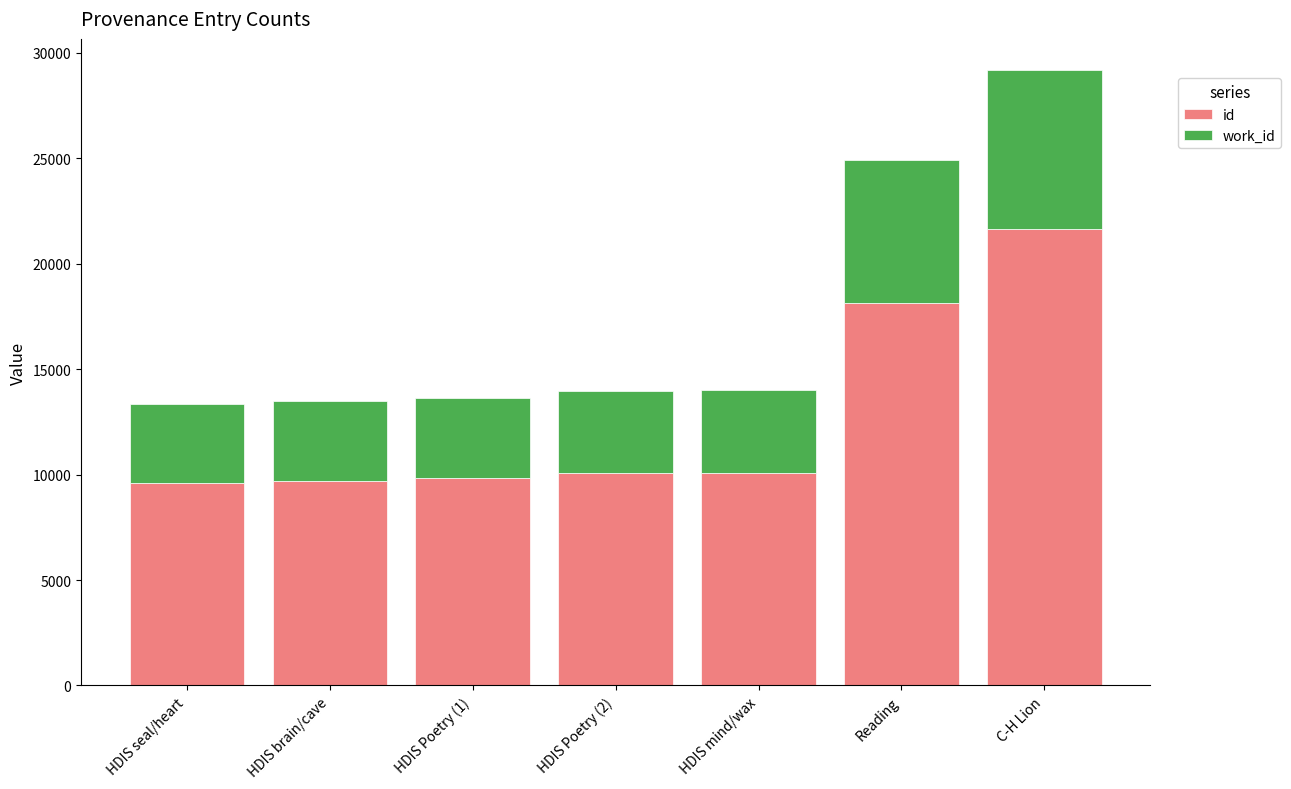

True or false: id has a value of 11294 at Reading.

False